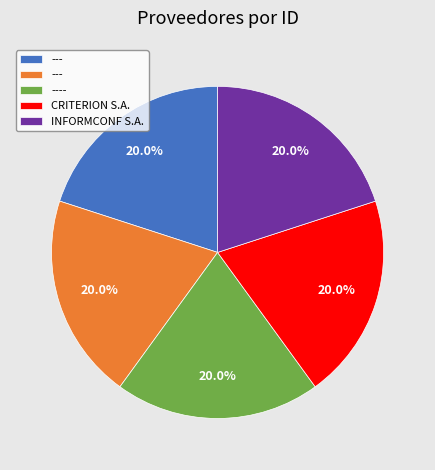

Does any single category account for the majority?

No